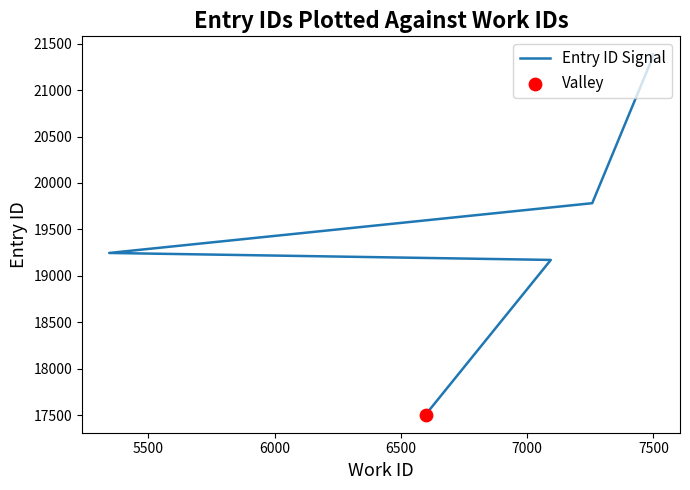

What is the ratio of the value at 6000 to the value at 6500?

1.0